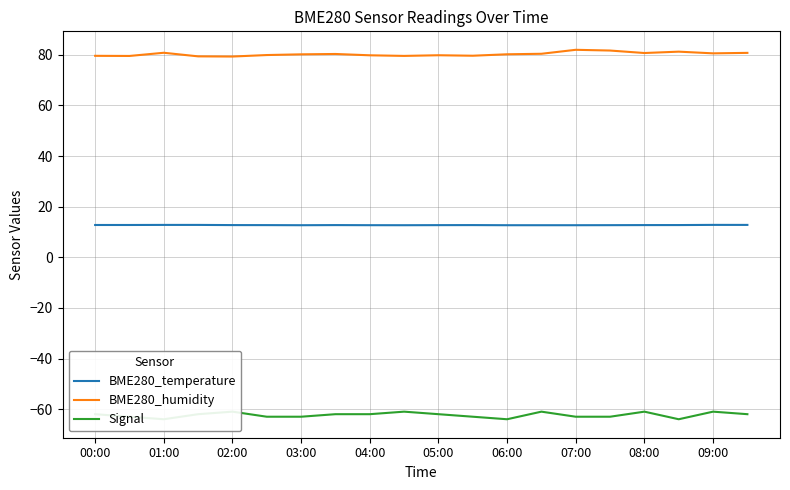

How many series are shown in this chart?

3